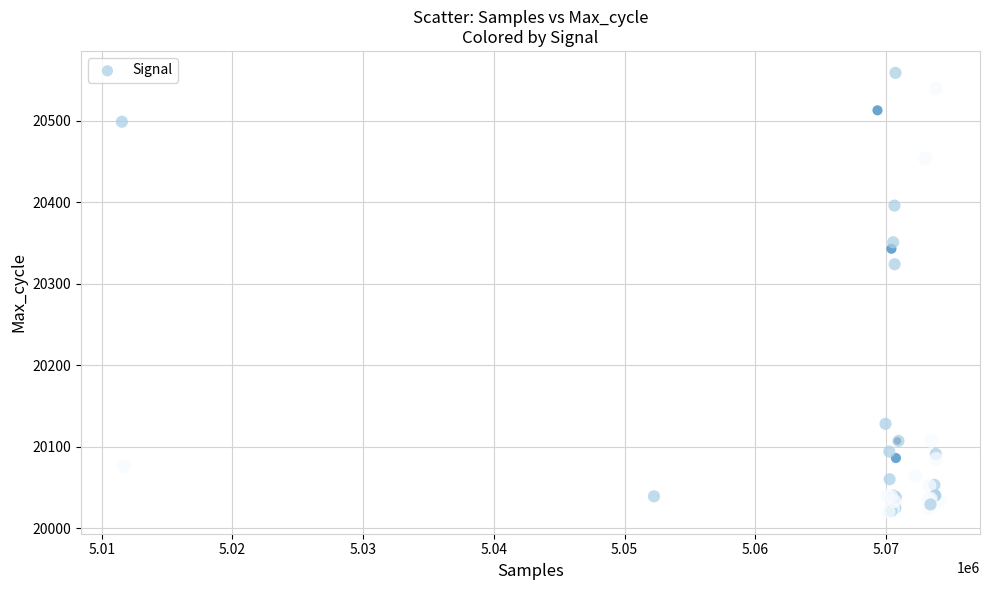

What Y value in the scatter plot is closest to 20289?

20324